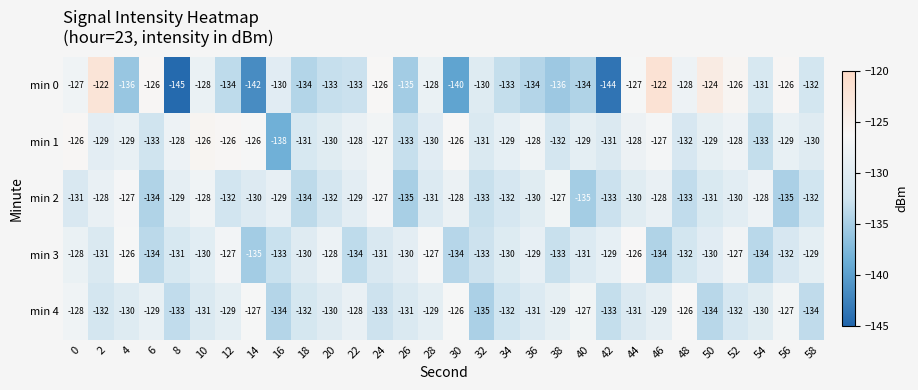

Count the number of categories in the chart.

30